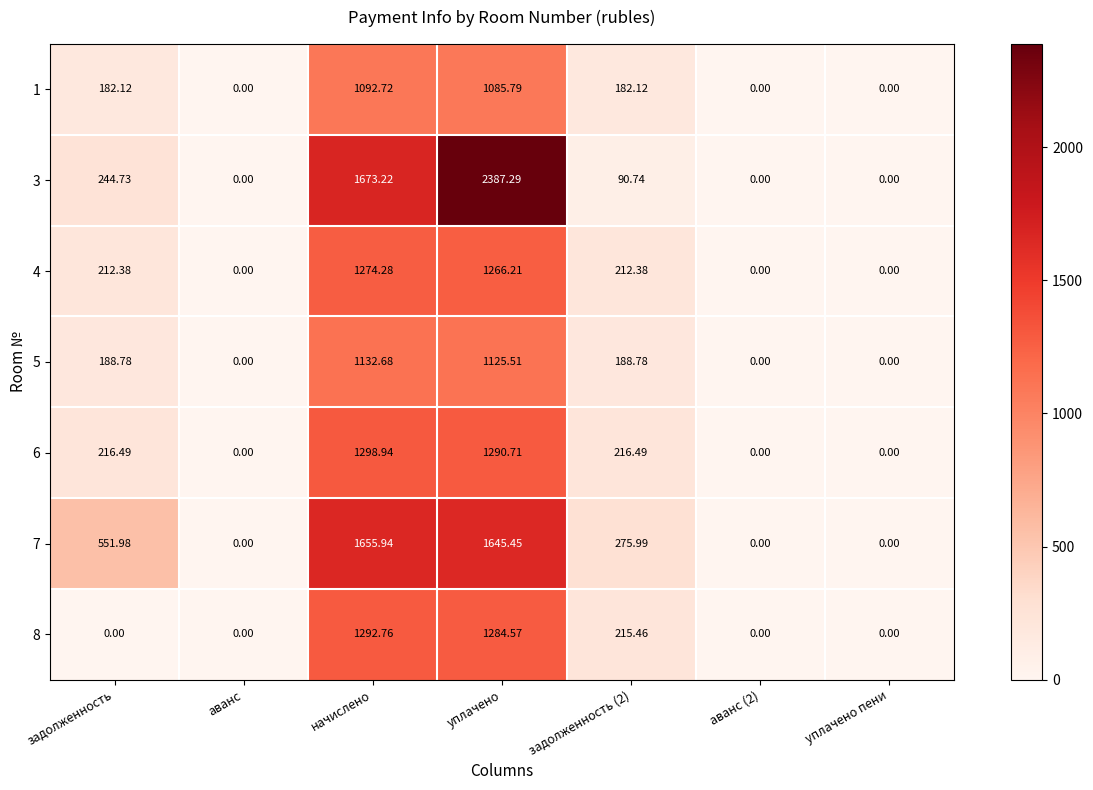

At which category does the chart reach its peak across all series?

уплачено